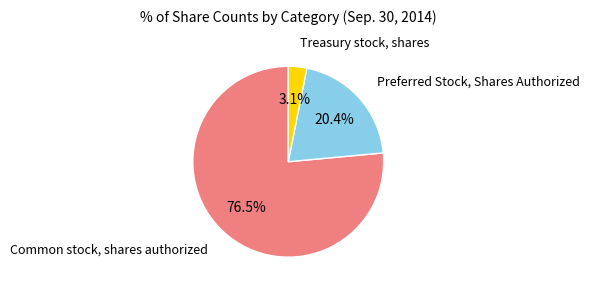

To the nearest percent, what is the combined percentage of Common stock, shares authorized and Preferred Stock, Shares Authorized?

97%